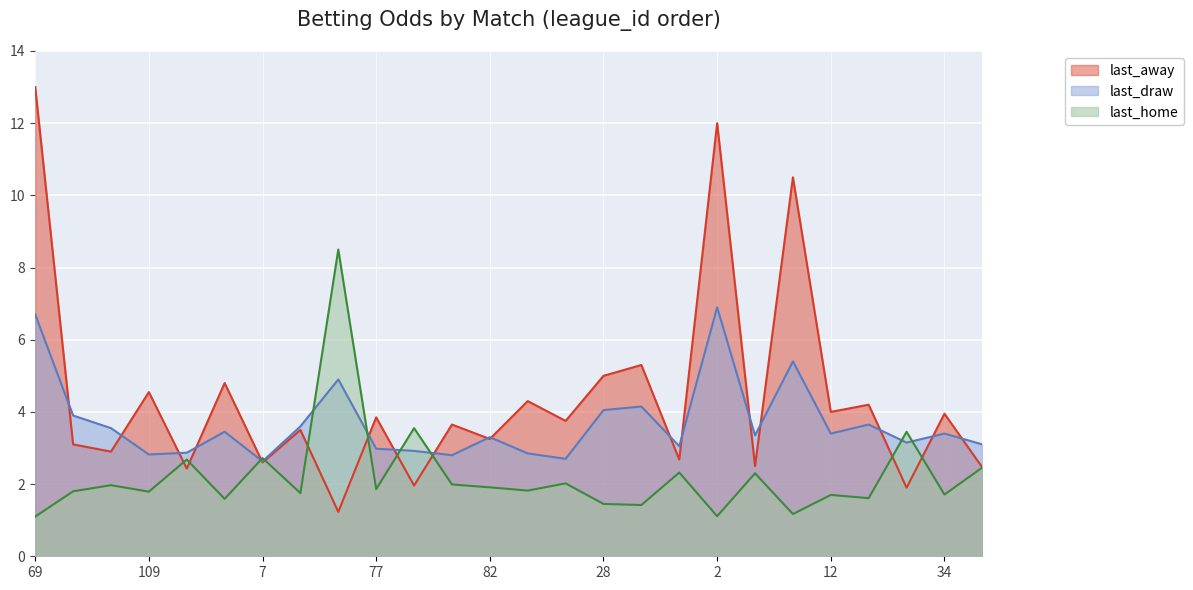

What is the average value of the last_home series?

2.2